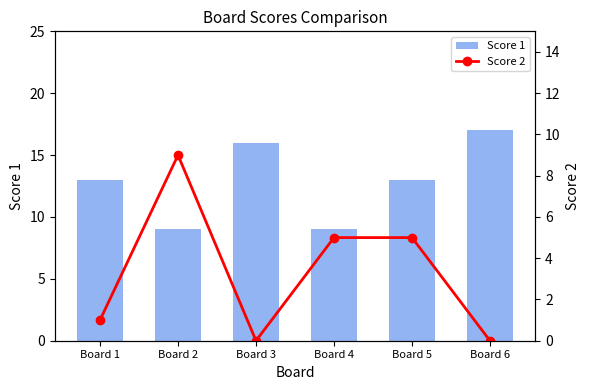

How many categories are shown in the chart?

6